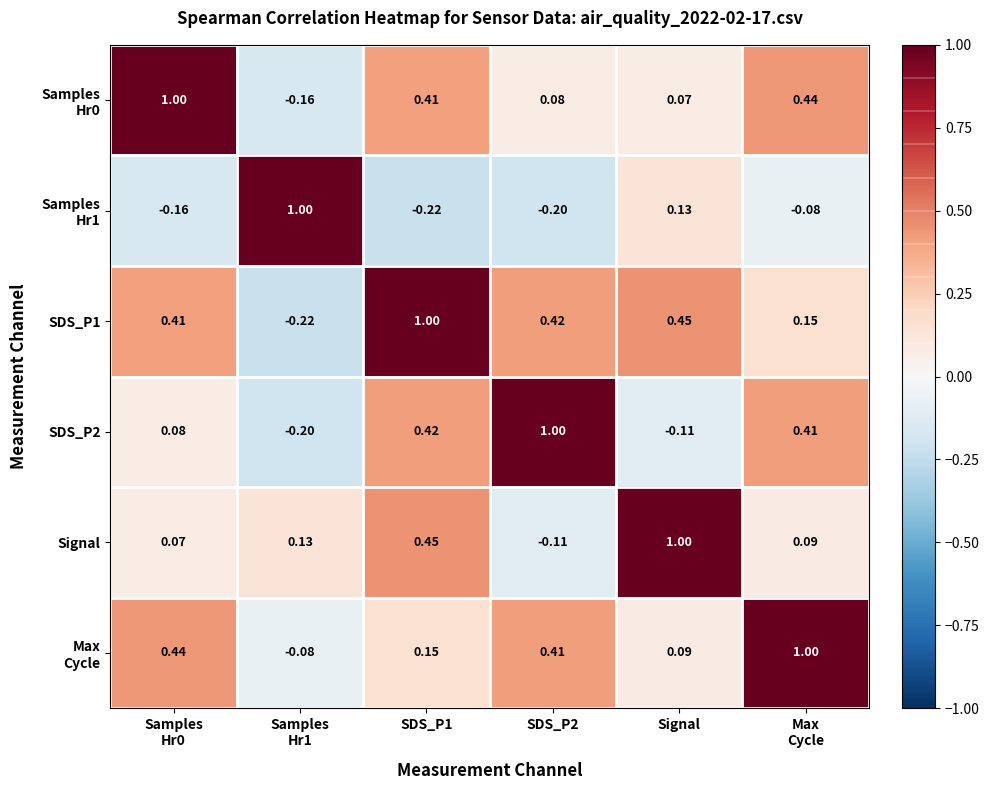

At which category is the sum across all series the highest?

SDS_P1